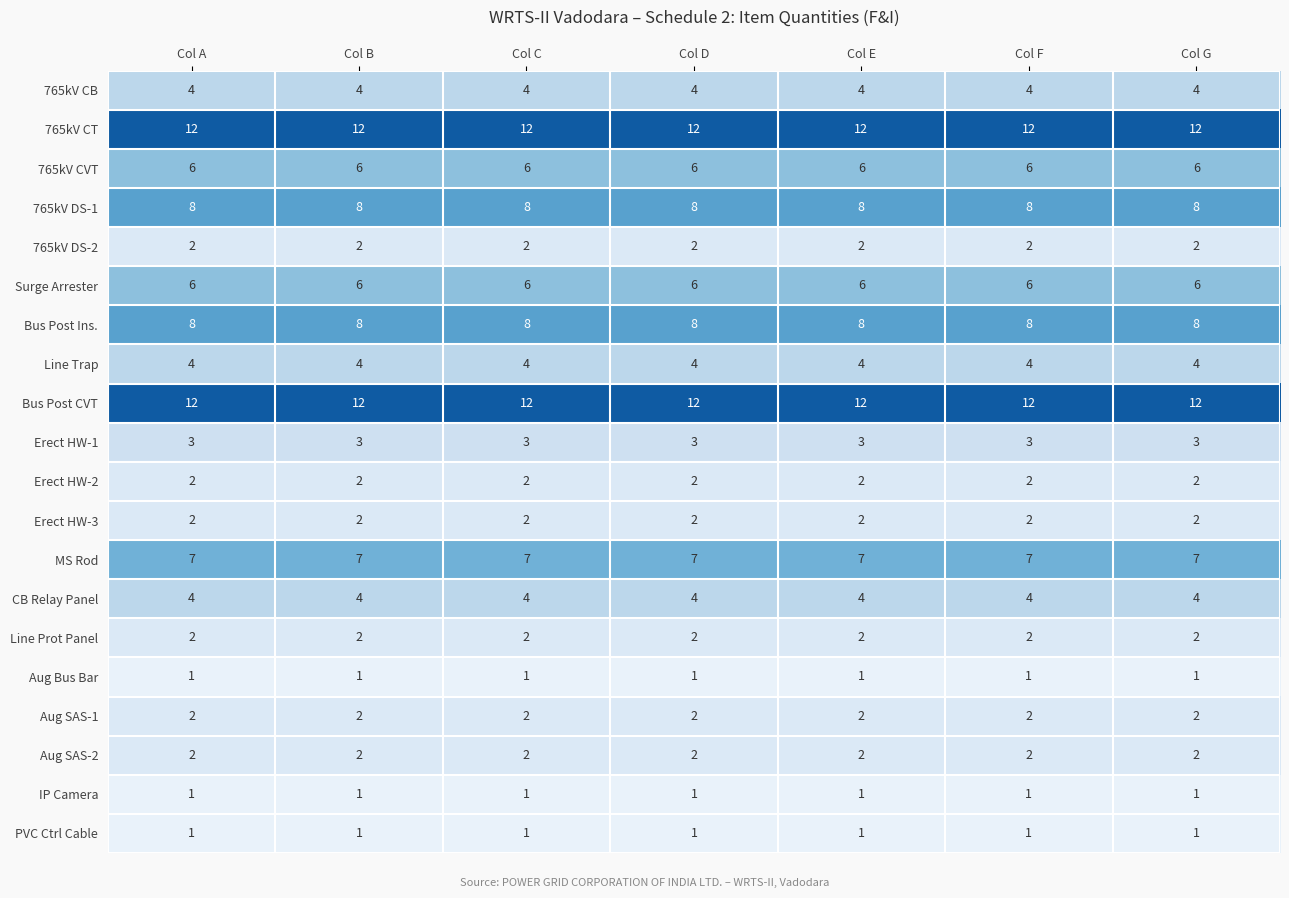

What is the spread (max minus min) of values at Col D?

11